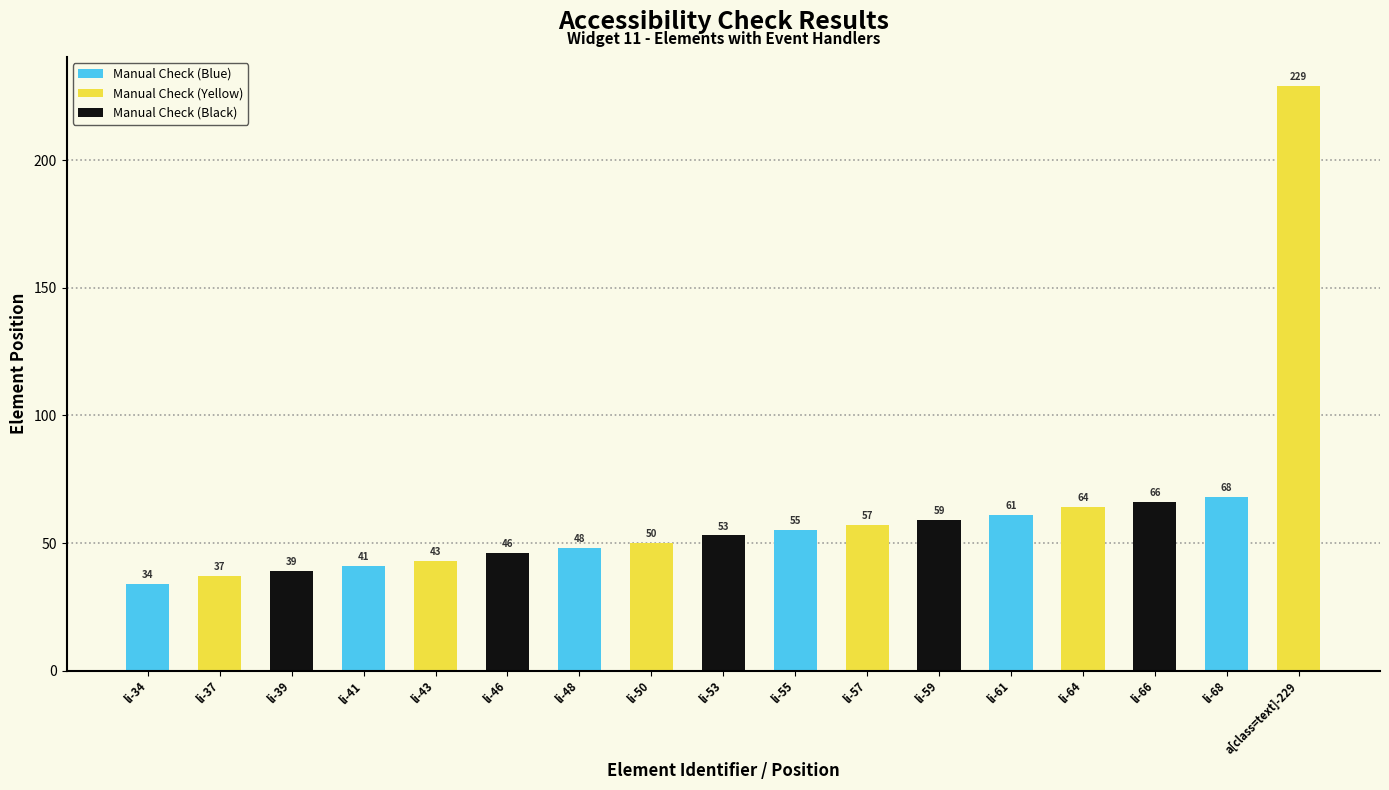

How many data points are less than 53?

8